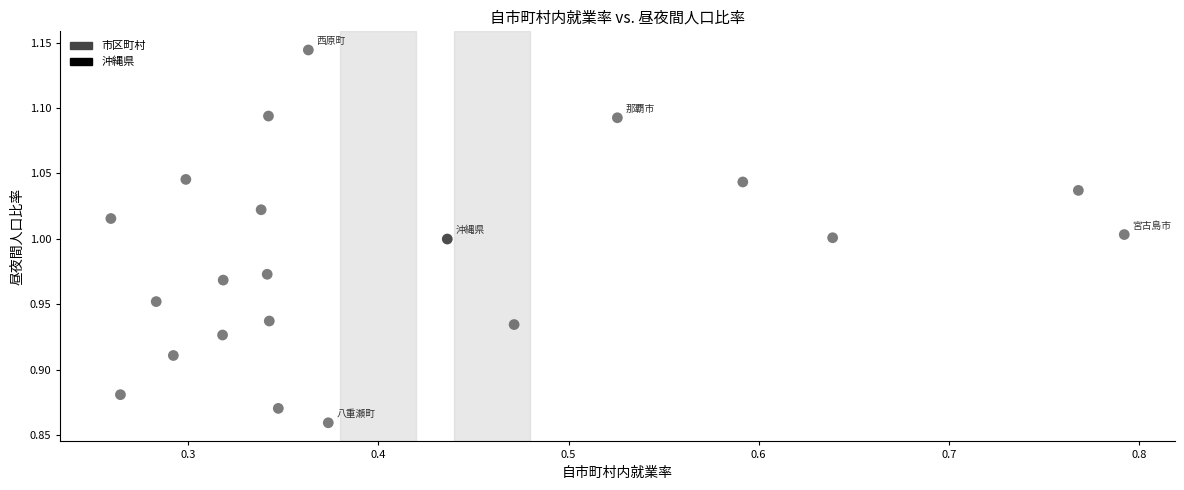

What is the range of Y values (max minus min)?

0.3